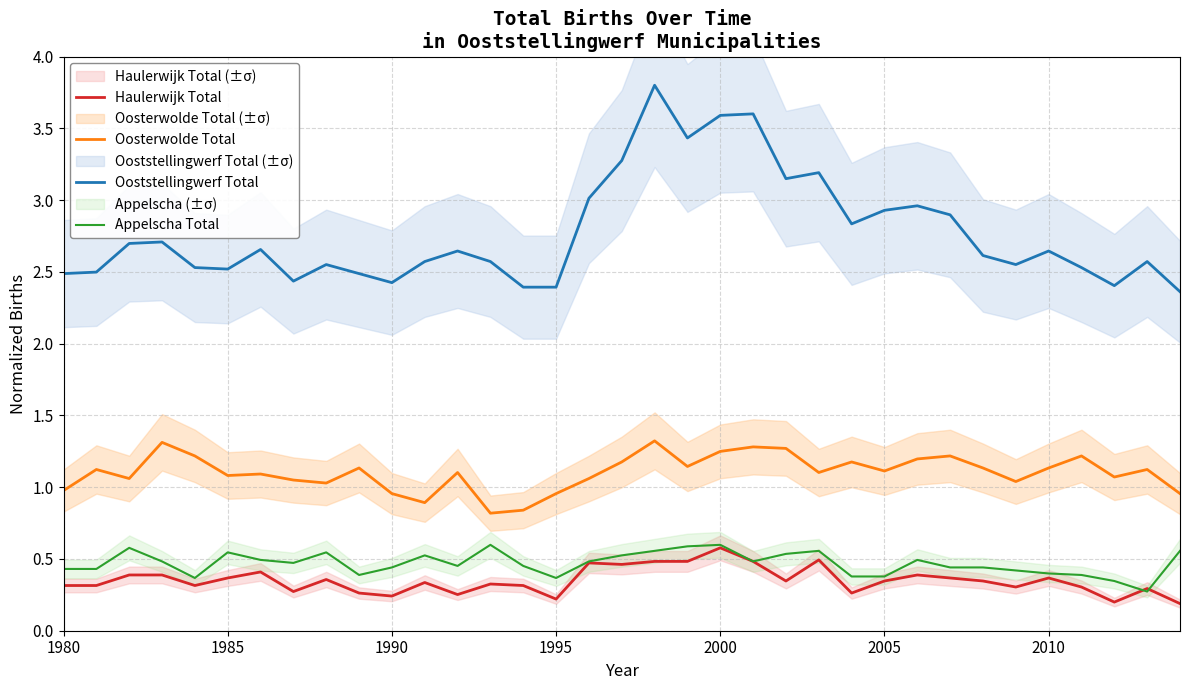

True or false: Haulerwijk Total has more than 2 points higher than both neighbors.

True